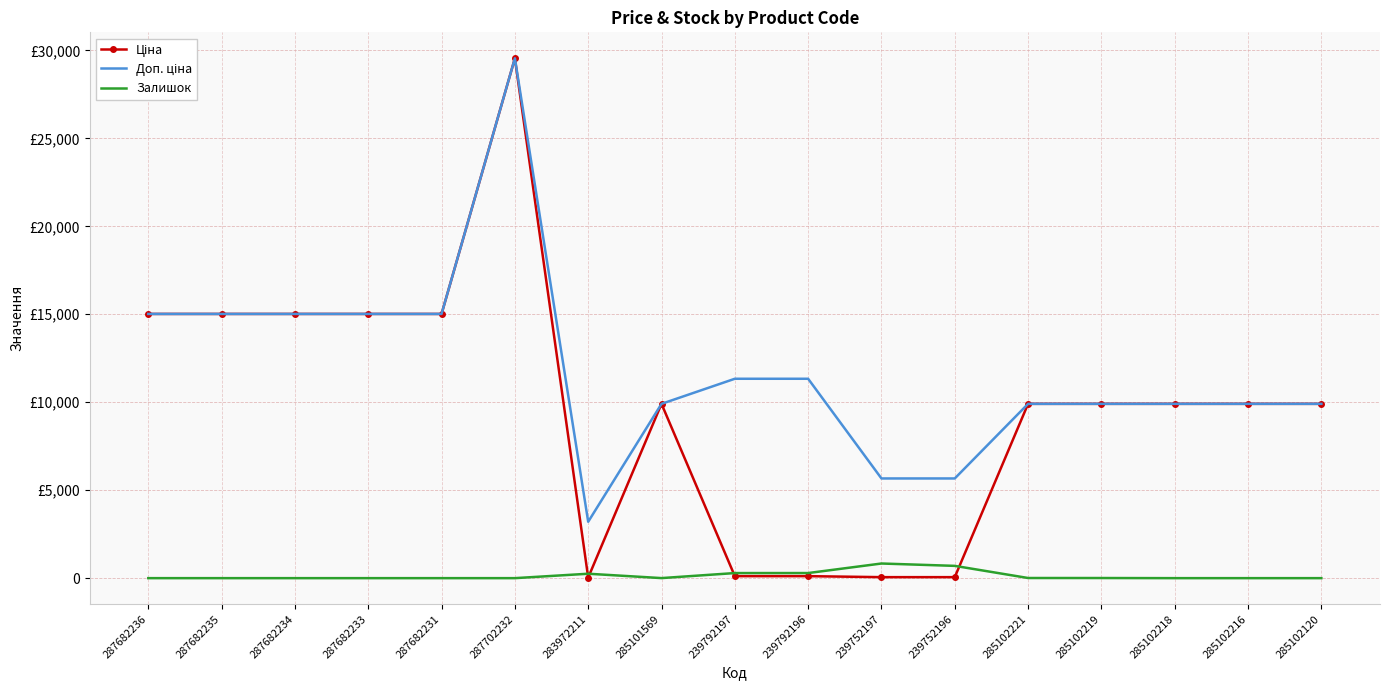

The Доп. ціна series shows 9908.5 at 285102120. True or false?

True